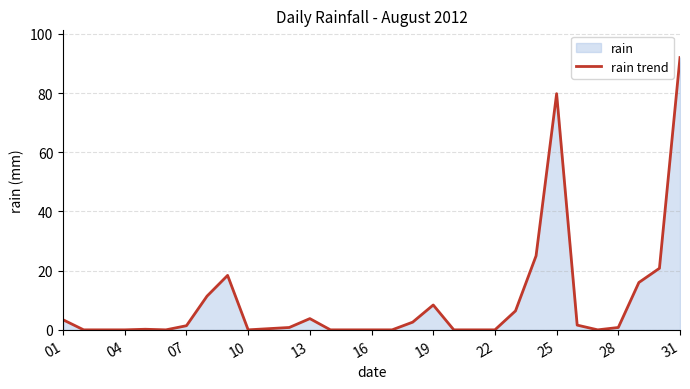

Does the chart have visible grid lines?

Yes